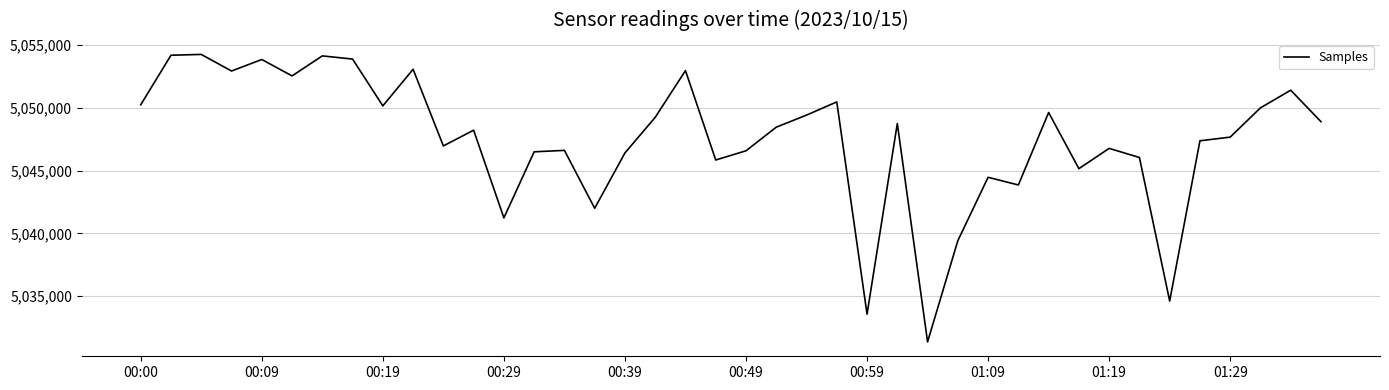

What is the maximum value shown in the chart?

5054240